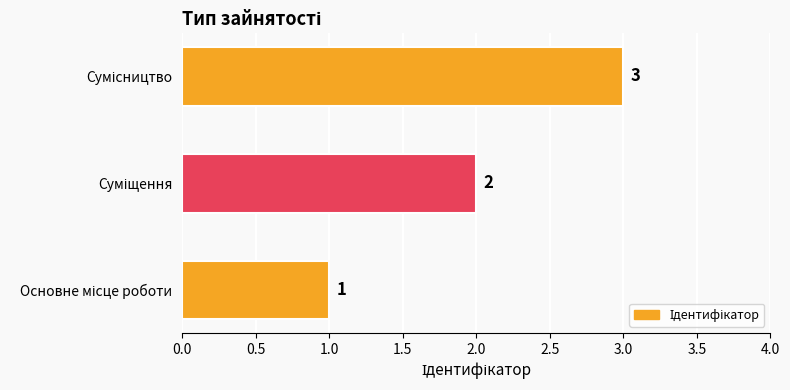

What is the greatest value displayed?

3